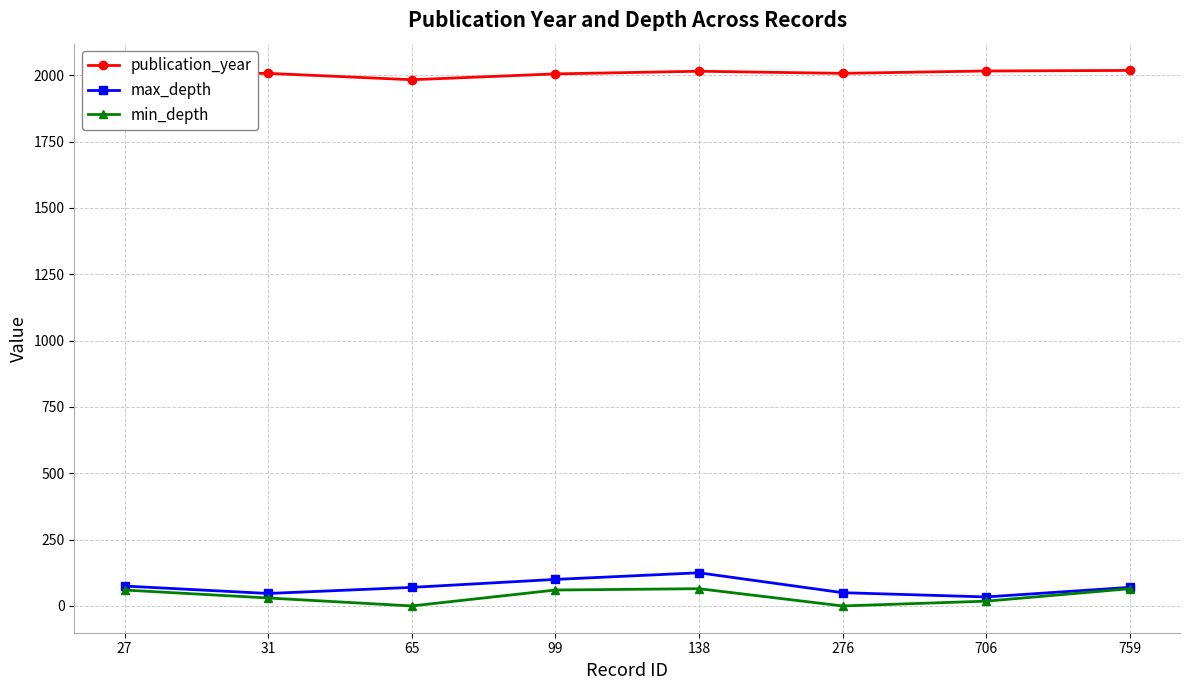

What value does the publication_year series have at 276, to the nearest 10?

2010